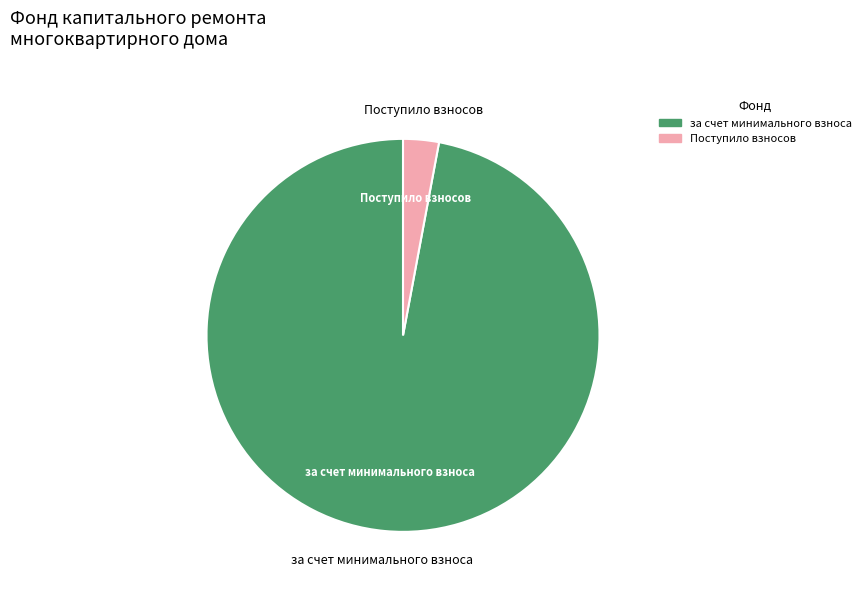

Does any single category account for the majority?

Yes